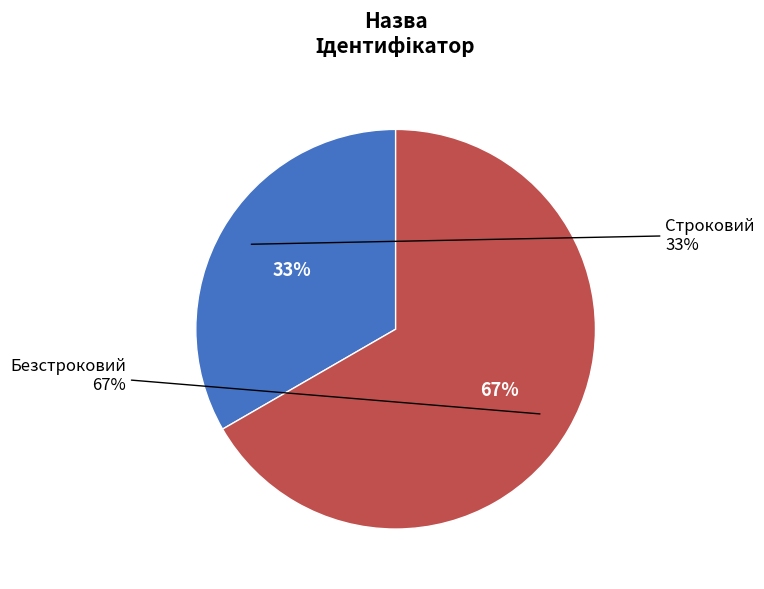

Between Безстроковий and Строковий, which is larger?

Безстроковий